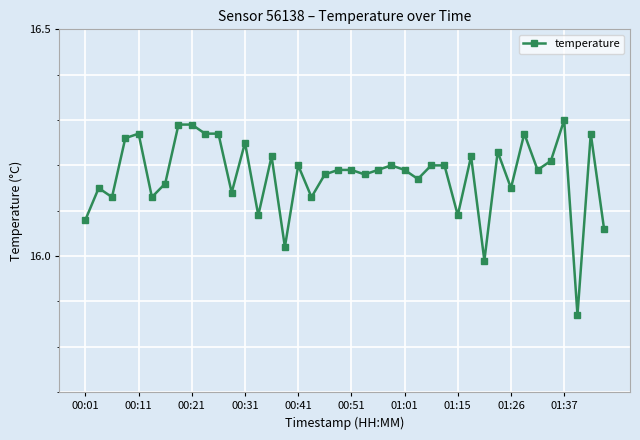

What is the sum of all values?

647.1